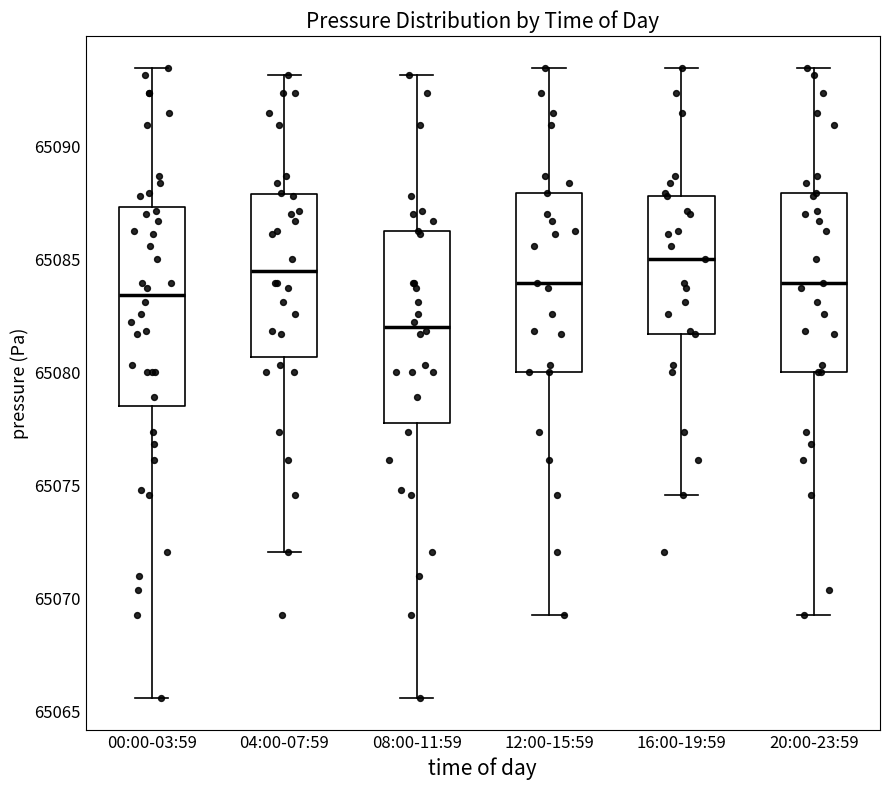

Where is the lower edge of the box for 12:00-15:59 on the y-axis? The values are not printed on the chart, so give them approximately, as read against the axis.

65080.0